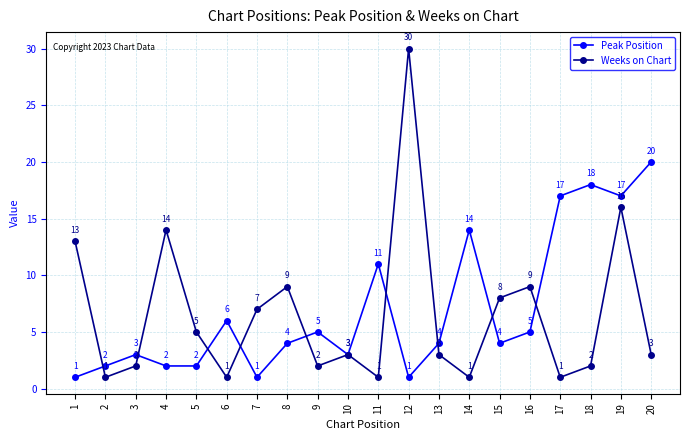

Which category has the highest value across all series?

12